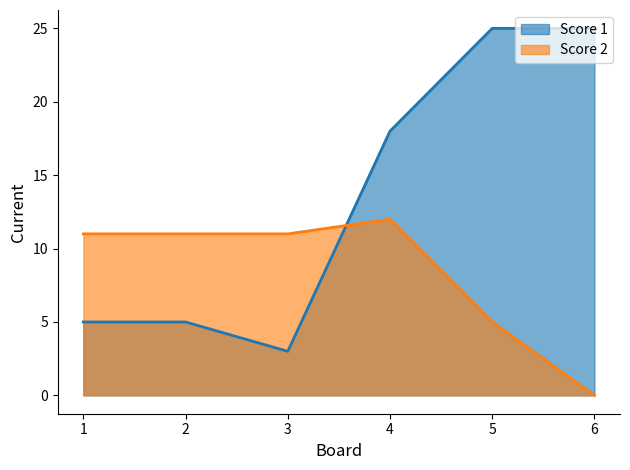

List the series in order of their overall mean, lowest first.

Score 2, Score 1